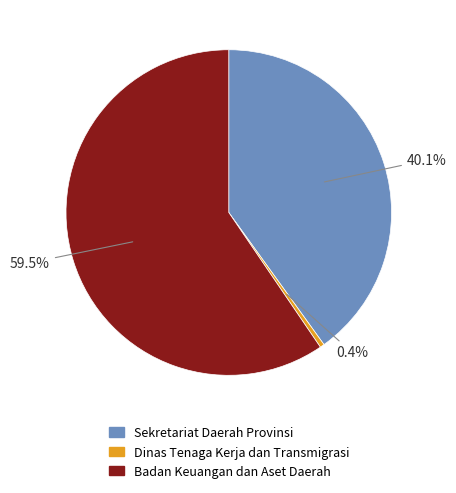

To the nearest percent, what is the average slice percentage?

33%